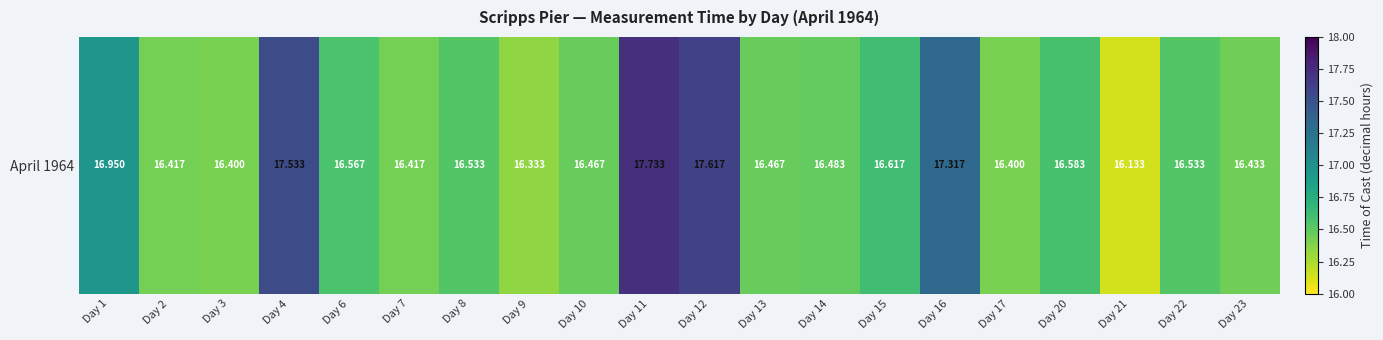

What is the maximum value shown in the chart?

17.7